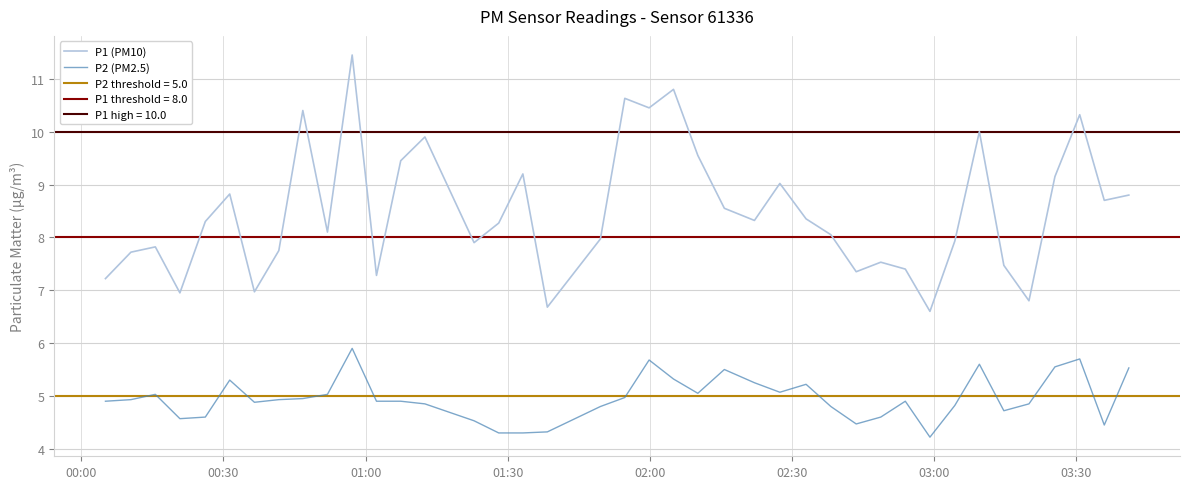

True or false: P2 (PM2.5) and P1 (PM10) intersect in this chart.

False